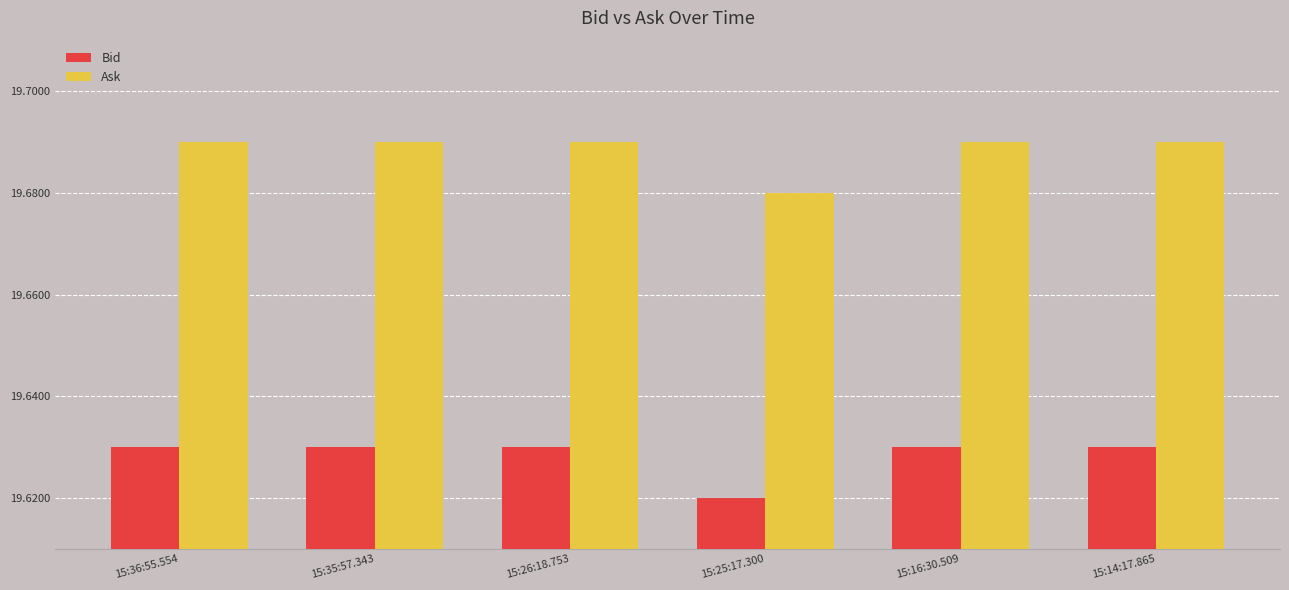

How many categories are shown in the chart?

6